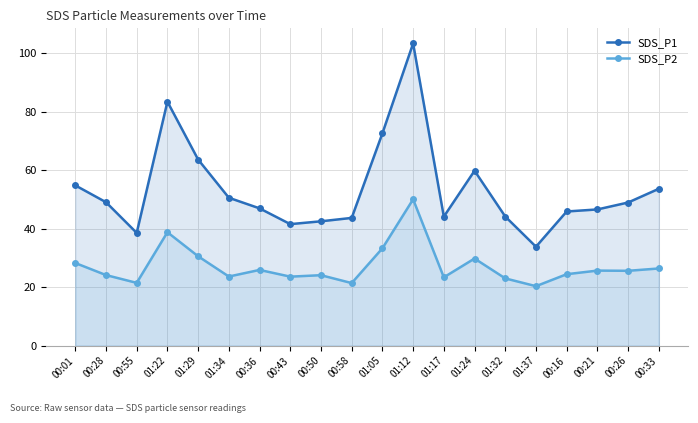

What is the label of the 13th point from the left?

01:17